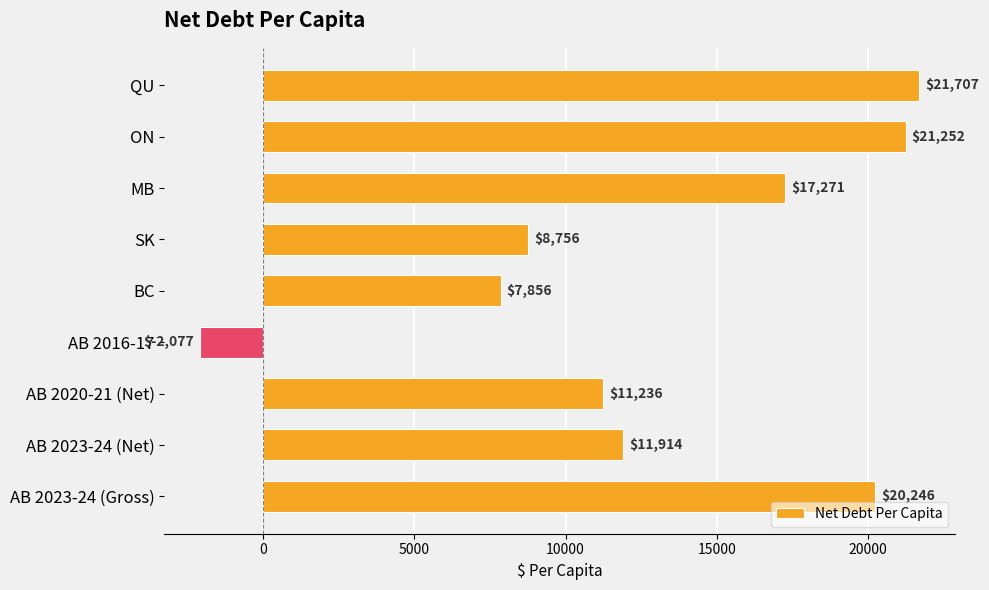

What is the smallest value displayed?

-2077